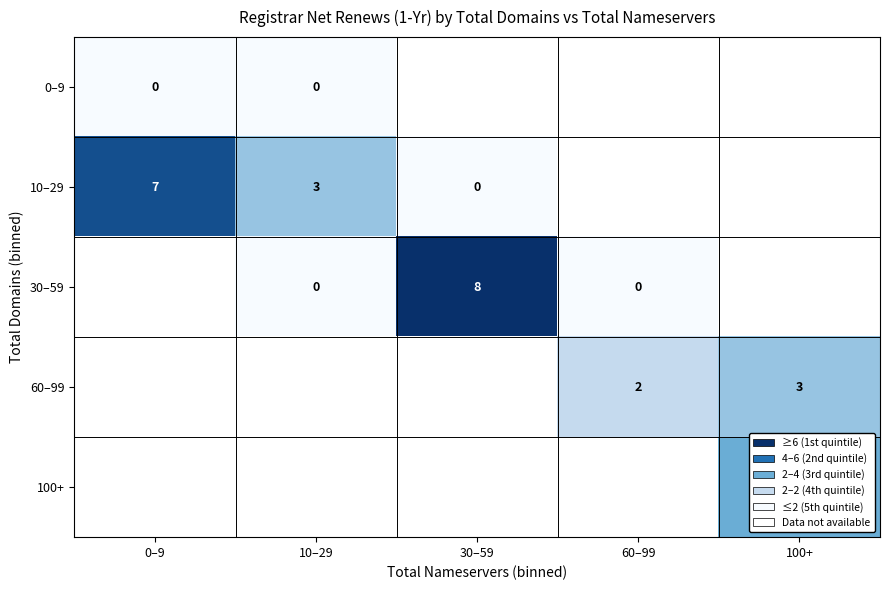

Rank the categories by 100+ value from lowest to highest.

0–9, 10–29, 30–59, 60–99, 100+